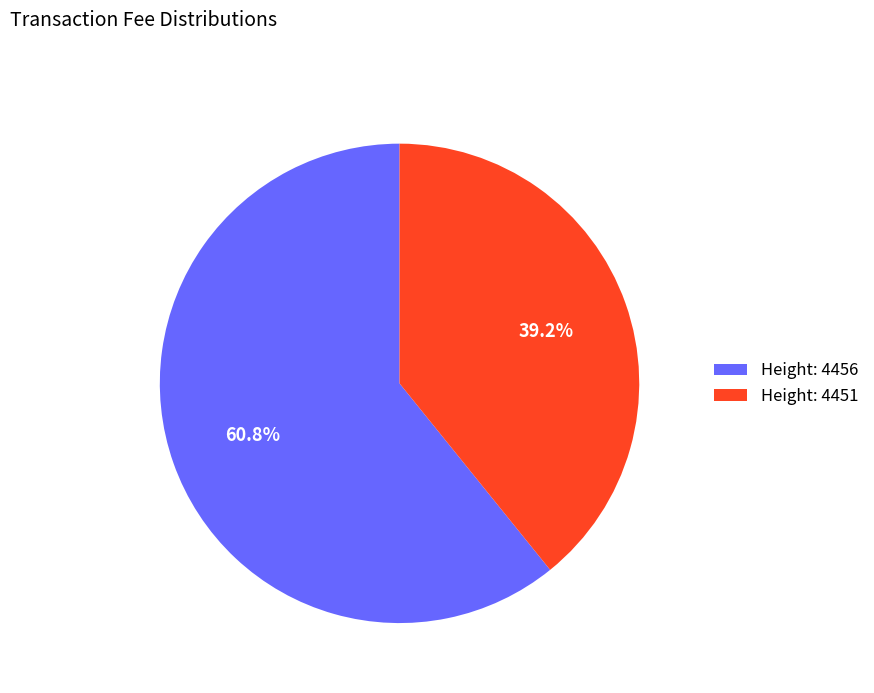

Rank the categories by value from highest to lowest.

Height: 4456, Height: 4451